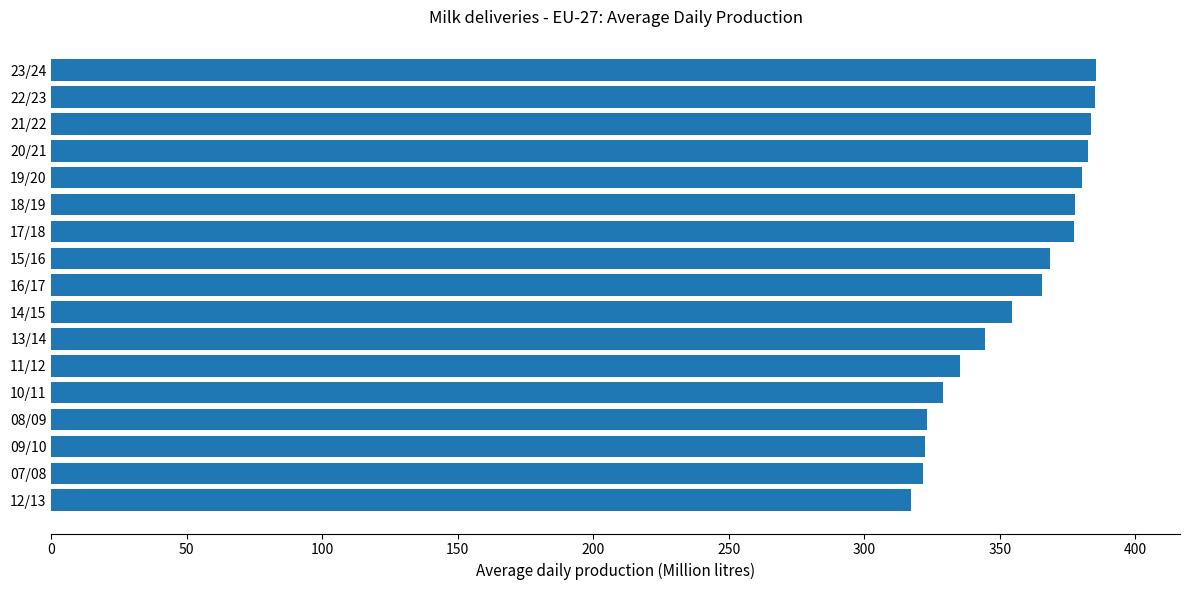

How many bars are there in total?

17